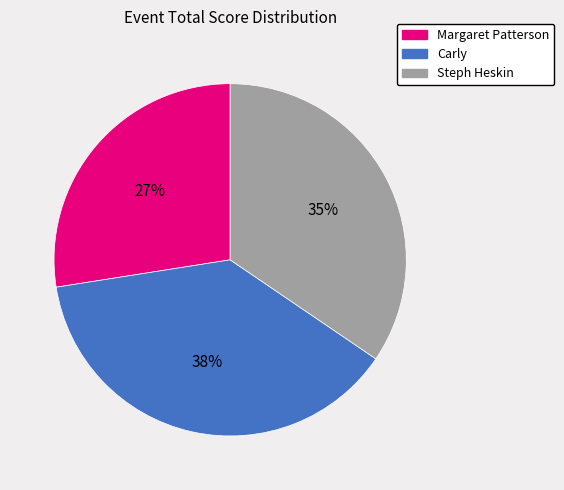

To the nearest percent, what is the combined percentage of Carly and Steph Heskin?

73%